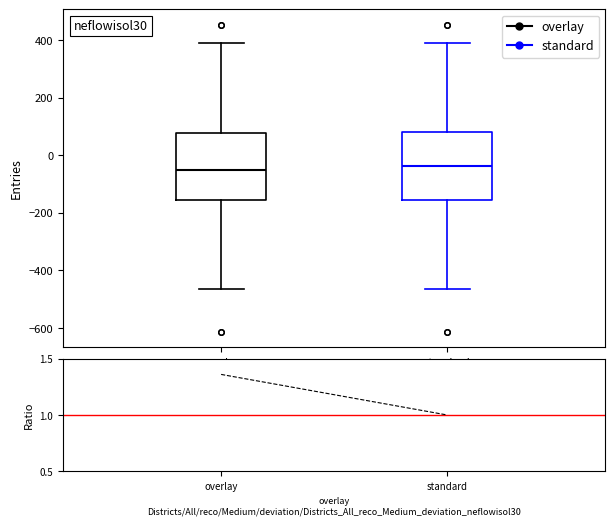

Reading left to right, transcribe this box plot: for each box, give where its median line is, the range the box spans, and where its two whiskers end, as read against the y-axis. The values are not printed on the chart, so give them approximately, as read against the axis.

overlay: median -60, box -160 to 80, whiskers -460 to 380
standard: median -40, box -160 to 80, whiskers -460 to 380